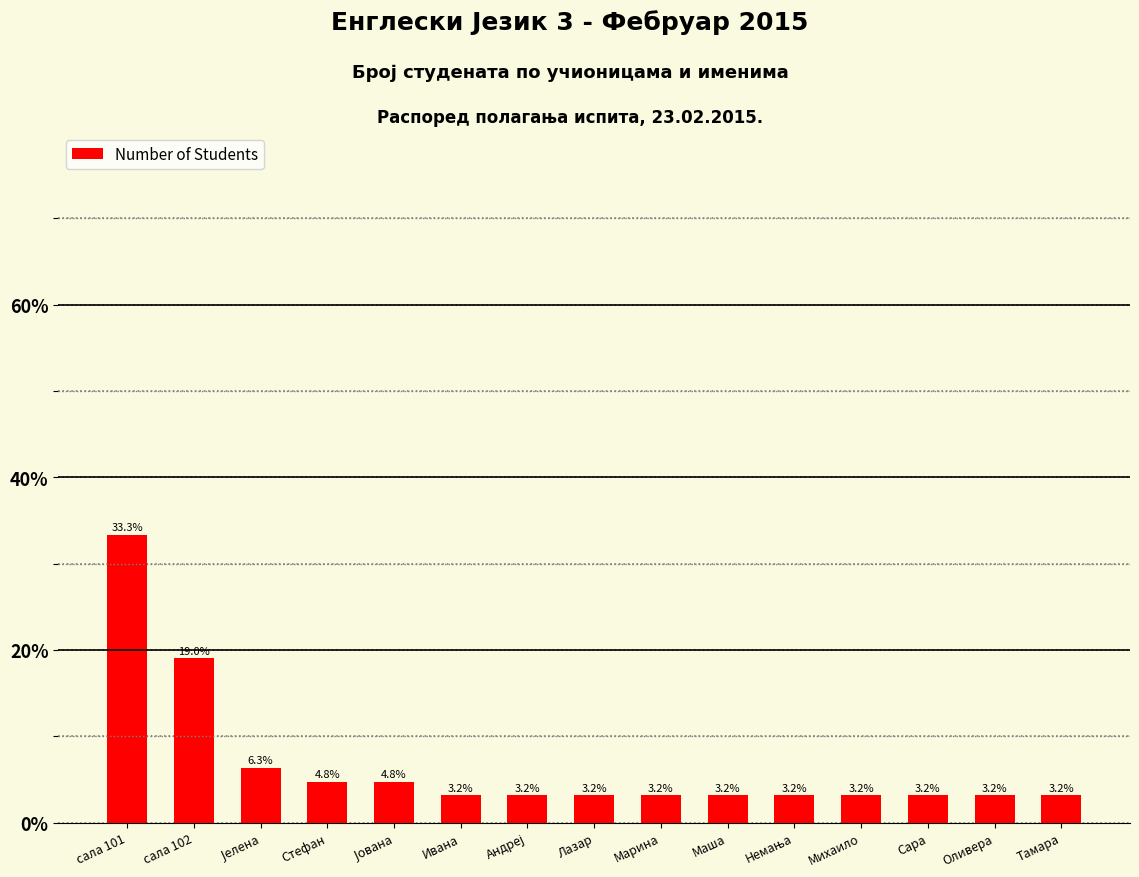

Reading left to right, list all the values displayed in this chart.

33.3	19.0	6.3	4.8	4.8	3.2	3.2	3.2	3.2	3.2	3.2	3.2	3.2	3.2	3.2